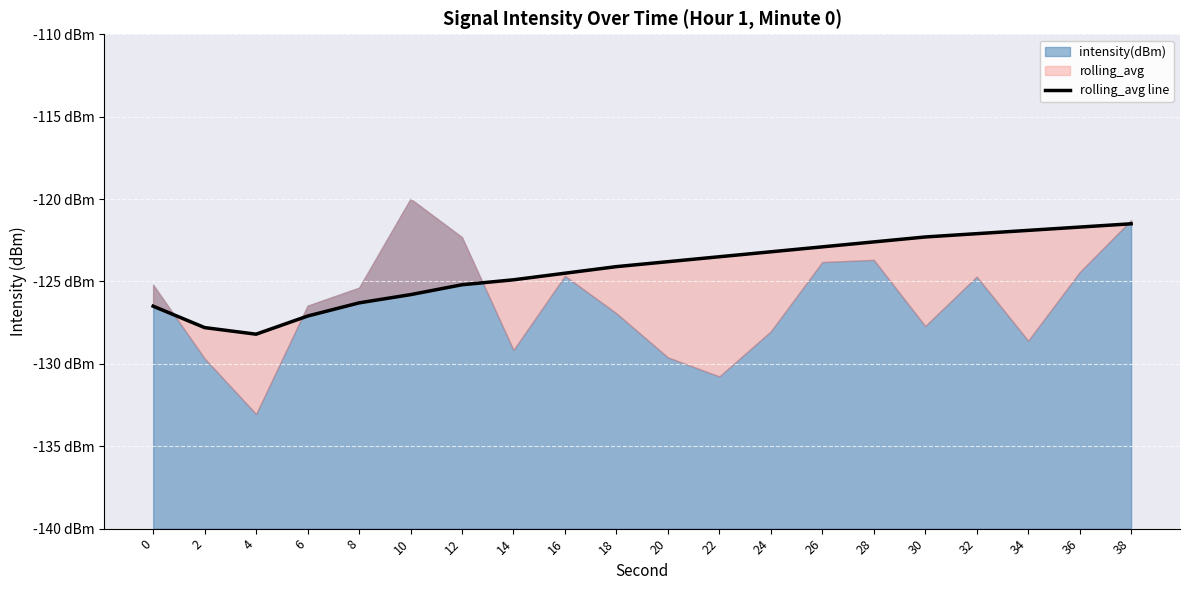

Reading left to right, transcribe all the data shown in this chart.

0=-126.5	2=-127.8	4=-128.2	6=-127.1	8=-126.3	10=-125.8	12=-125.2	14=-124.9	16=-124.5	18=-124.1	20=-123.8	22=-123.5	24=-123.2	26=-122.9	28=-122.6	30=-122.3	32=-122.1	34=-121.9	36=-121.7	38=-121.5